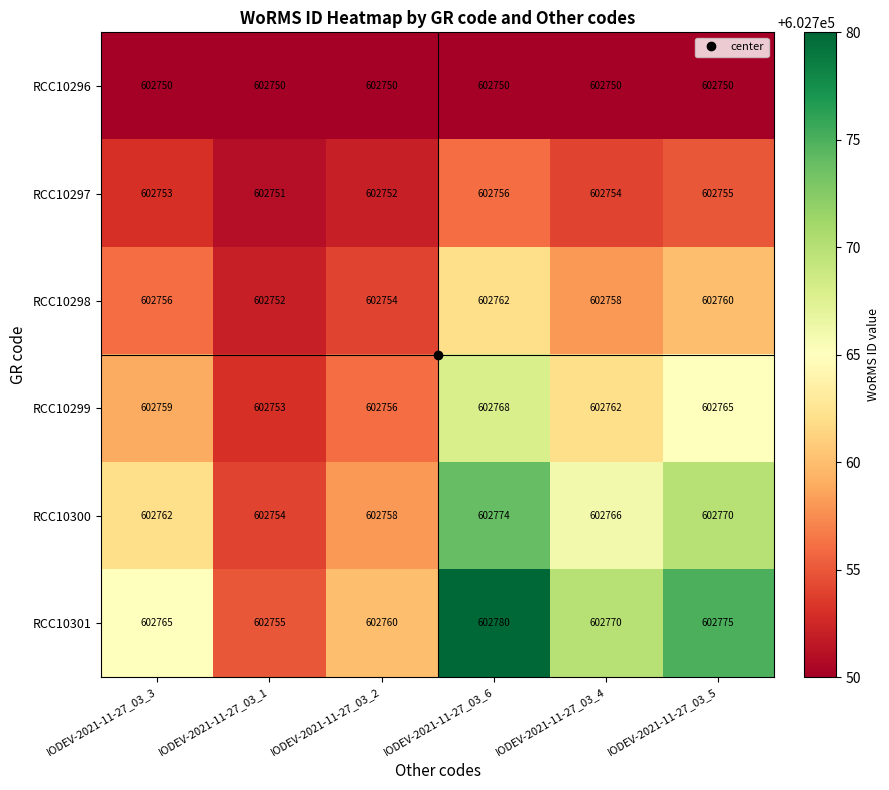

Which category has the lowest value in the RCC10299 series?

IODEV-2021-11-27_03_1